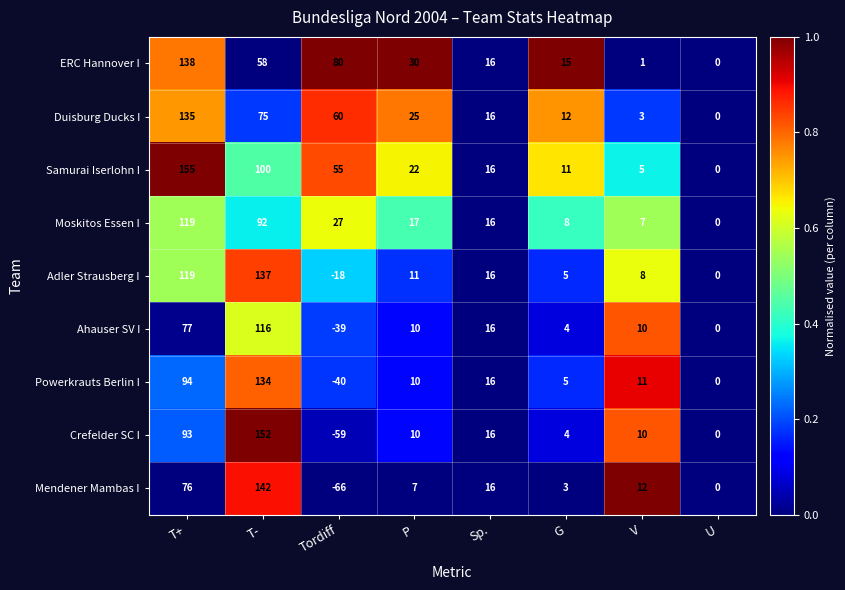

At which label does Powerkrauts Berlin I first exceed 11?

T+